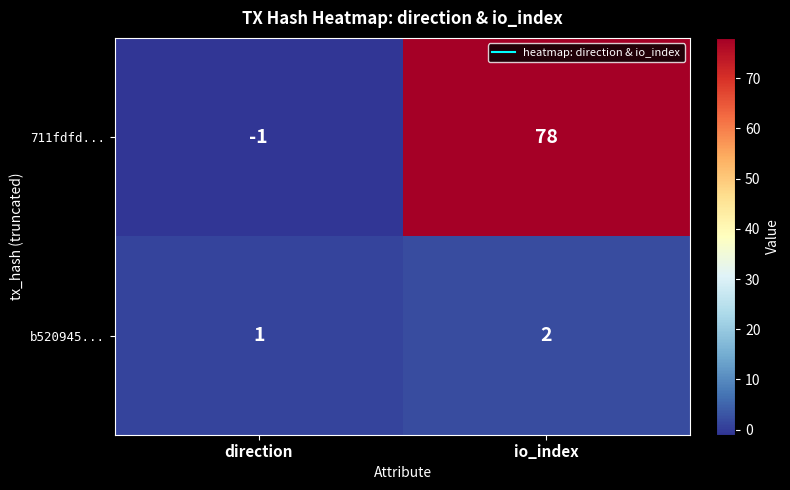

Which series changed the most between direction and io_index?

711fdfd...